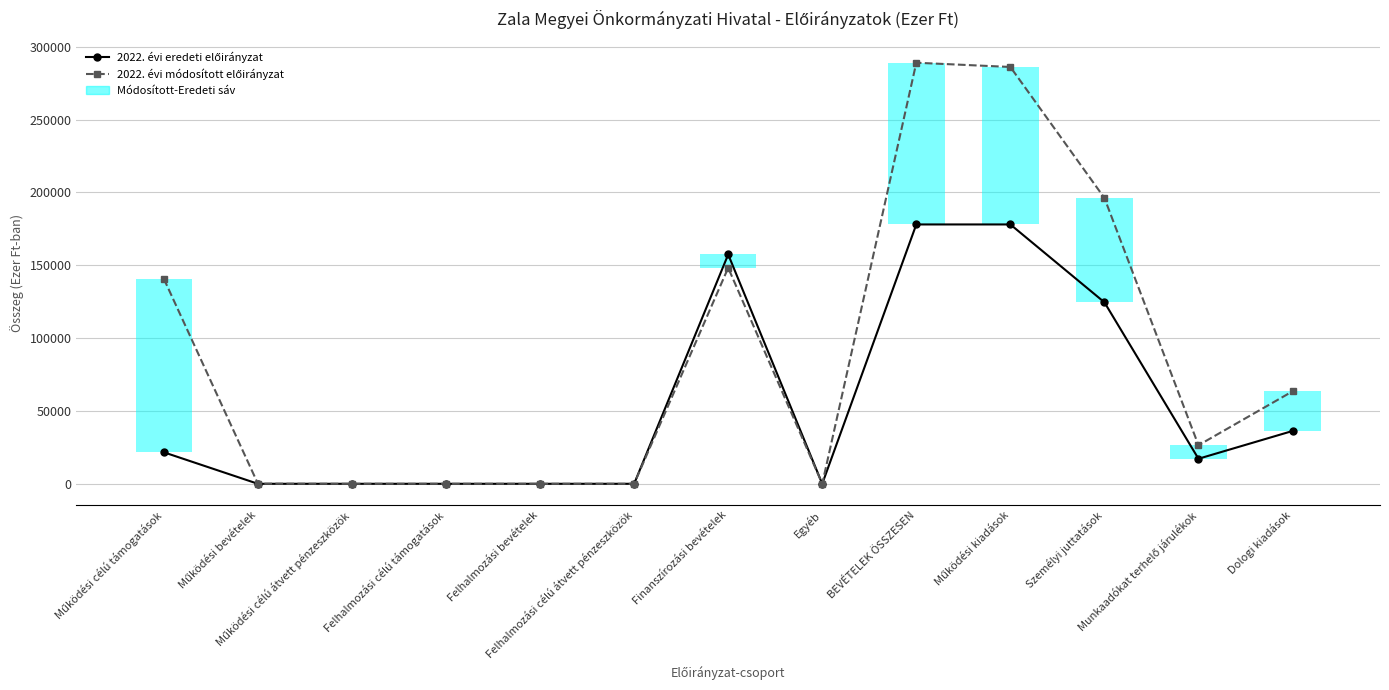

Rank the series by their average value, from highest to lowest.

2022. évi módosított előirányzat, 2022. évi eredeti előirányzat